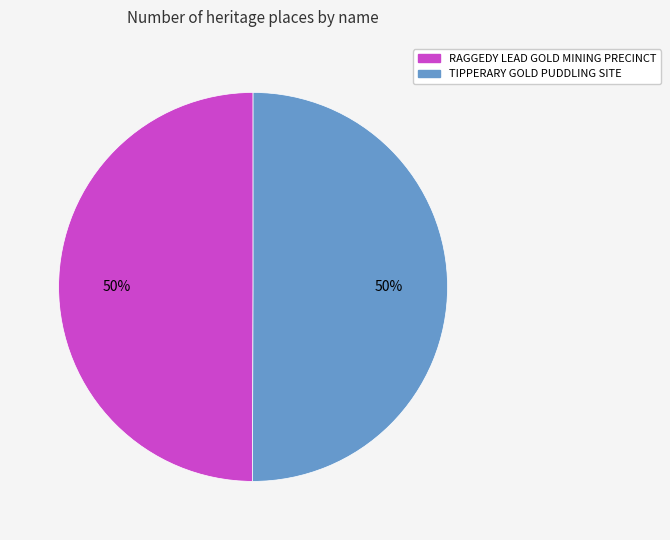

To the nearest percent, what portion does TIPPERARY GOLD PUDDLING SITE represent?

50%